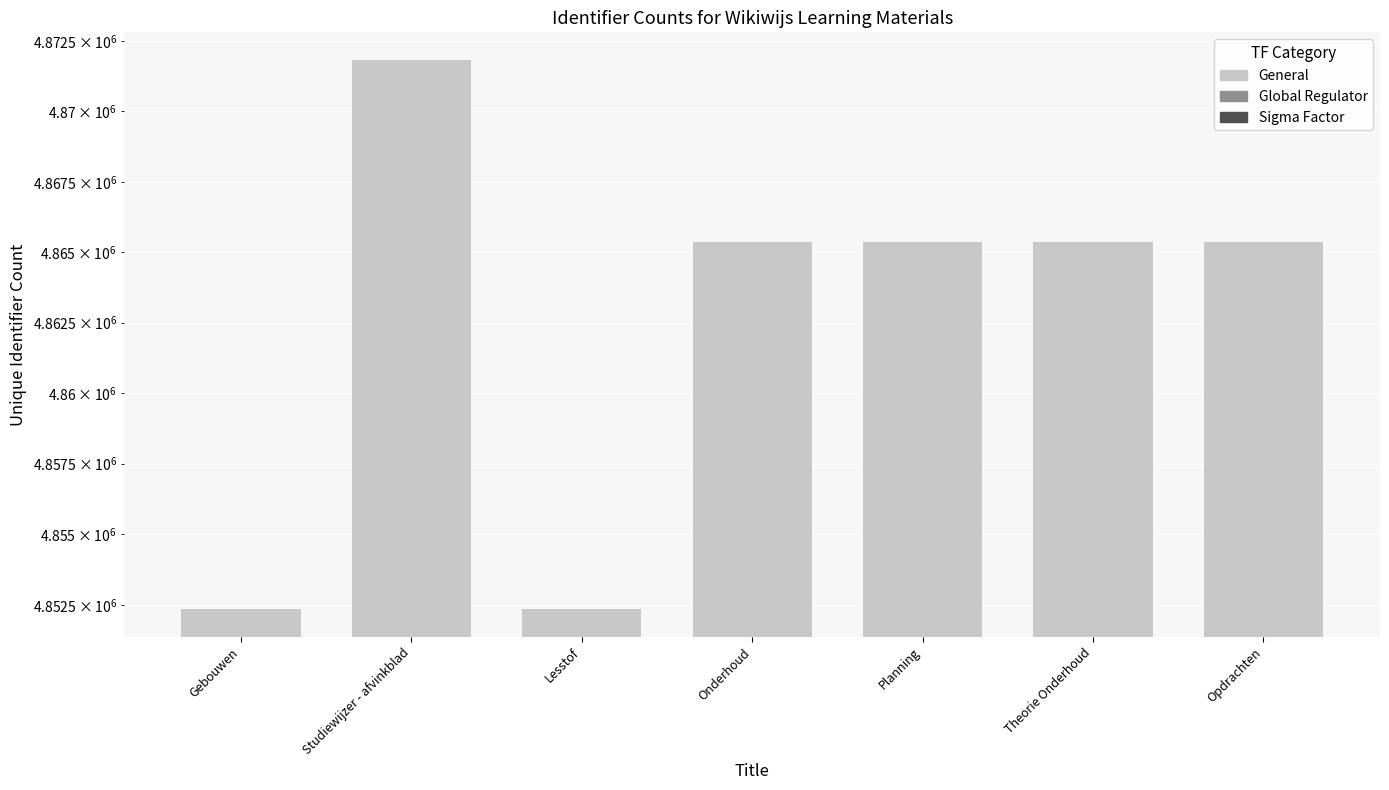

What is the label of the 4th bar from the right?

Onderhoud